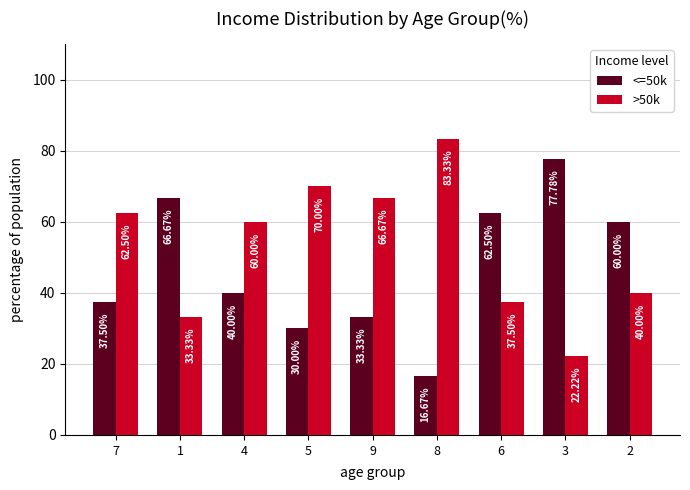

Rank the series at 4 from highest to lowest value.

>50k, <=50k